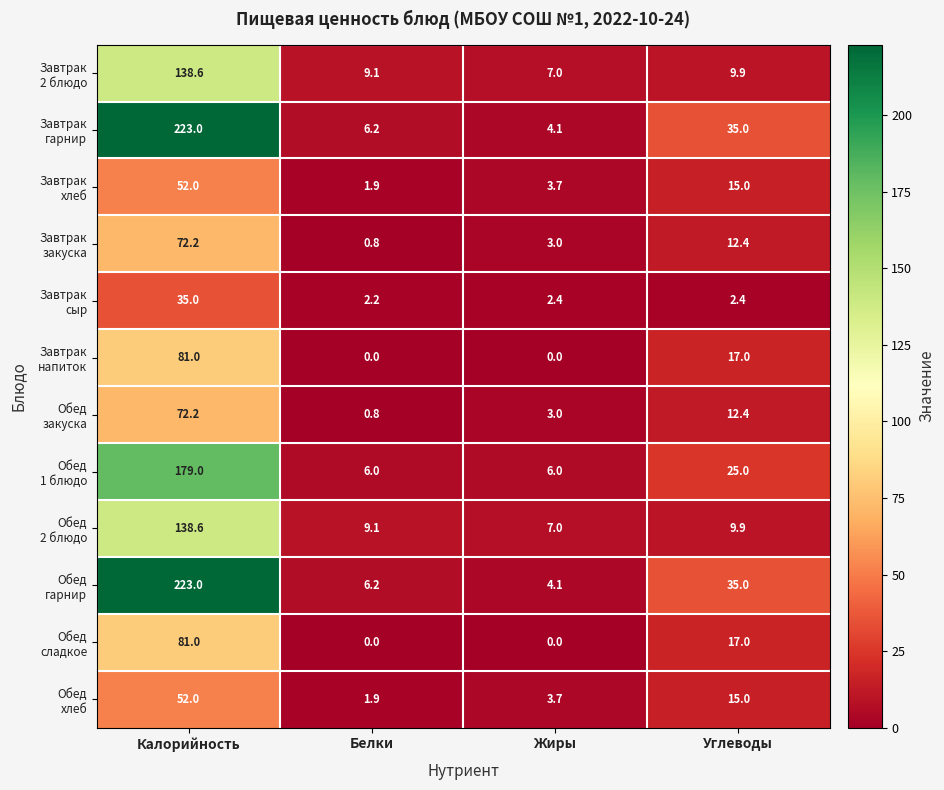

At which category does the chart reach its peak across all series?

Калорийность